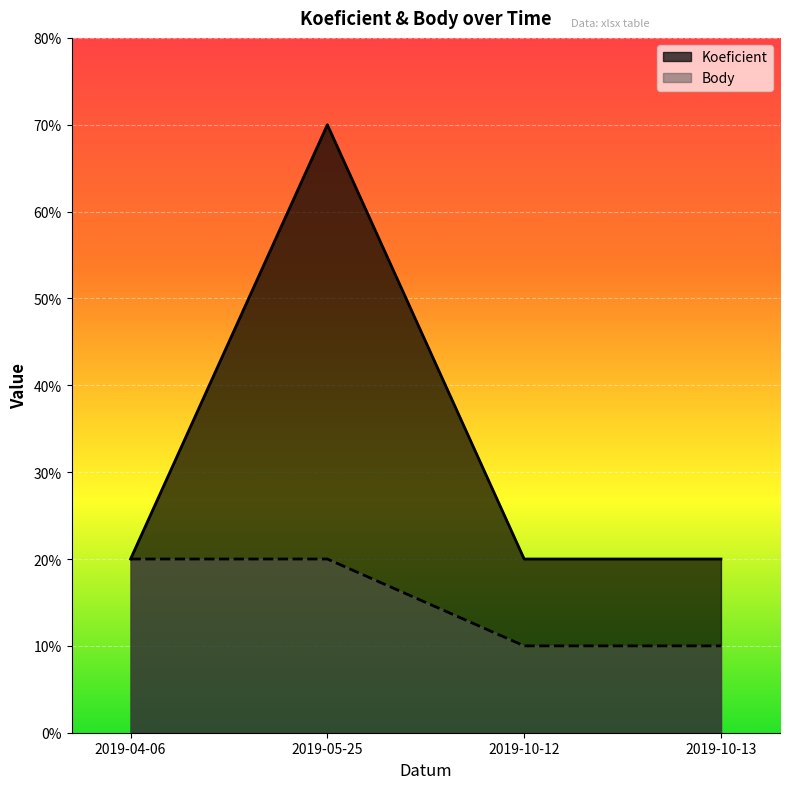

True or false: Body has more than 0 interior local peaks.

False